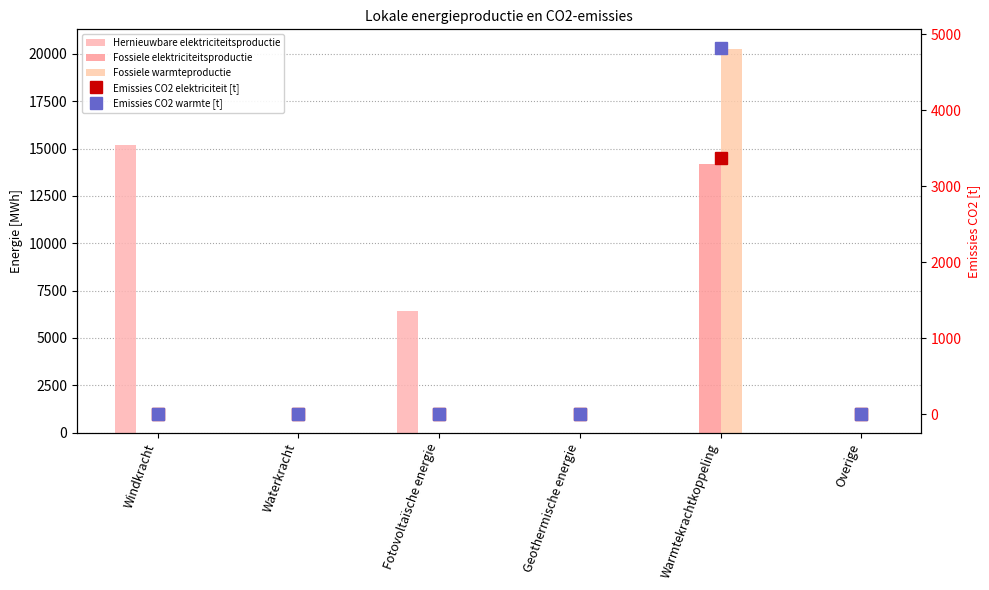

Is it true that Hernieuwbare elektriciteitsproductie equals 0.0 at Warmtekrachtkoppeling?

True